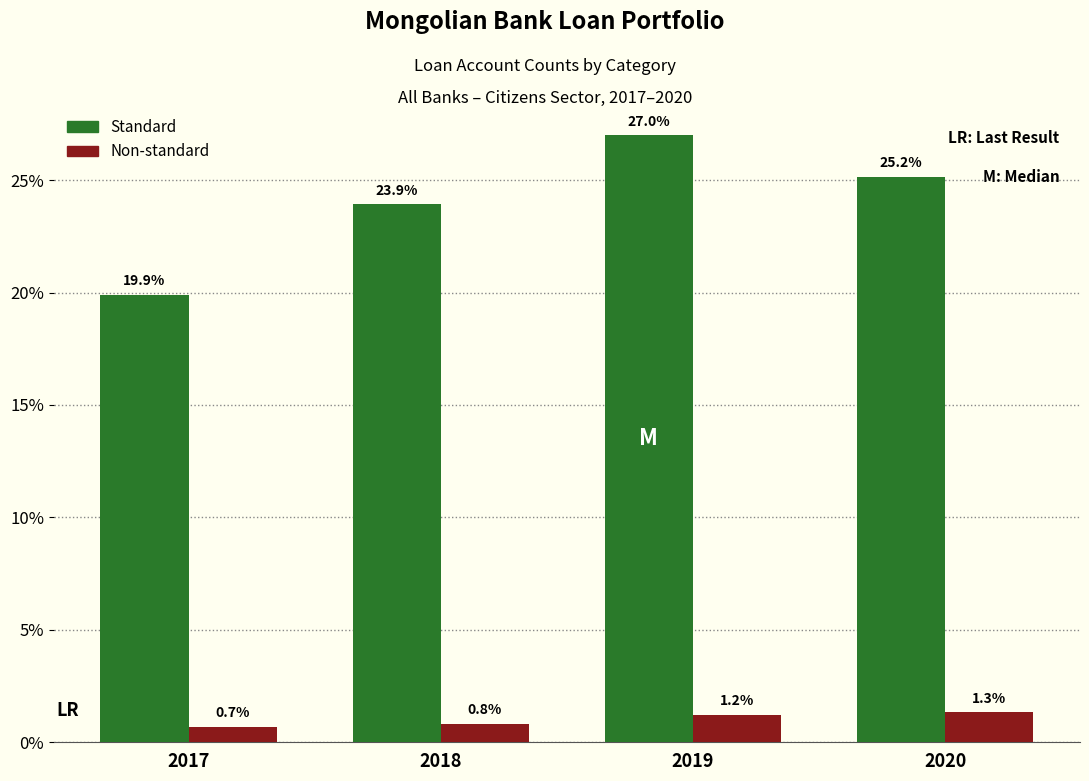

Reading right to left, what are all the values shown in this chart?

Standard: 2020=25.2	2019=27.0	2018=23.9	2017=19.9
Non-standard: 2020=1.3	2019=1.2	2018=0.8	2017=0.7